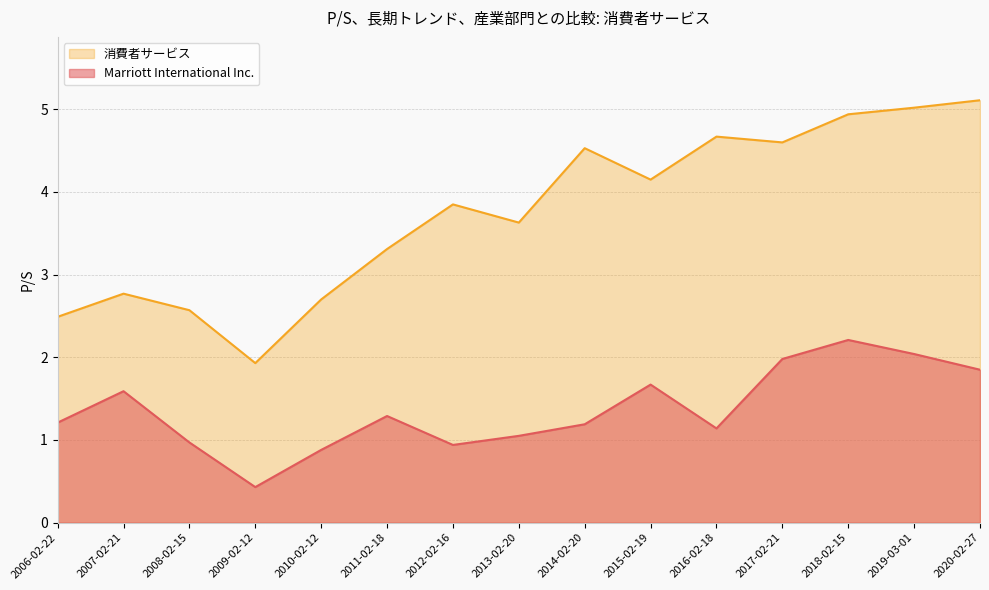

What is the maximum value shown in the chart?

5.1